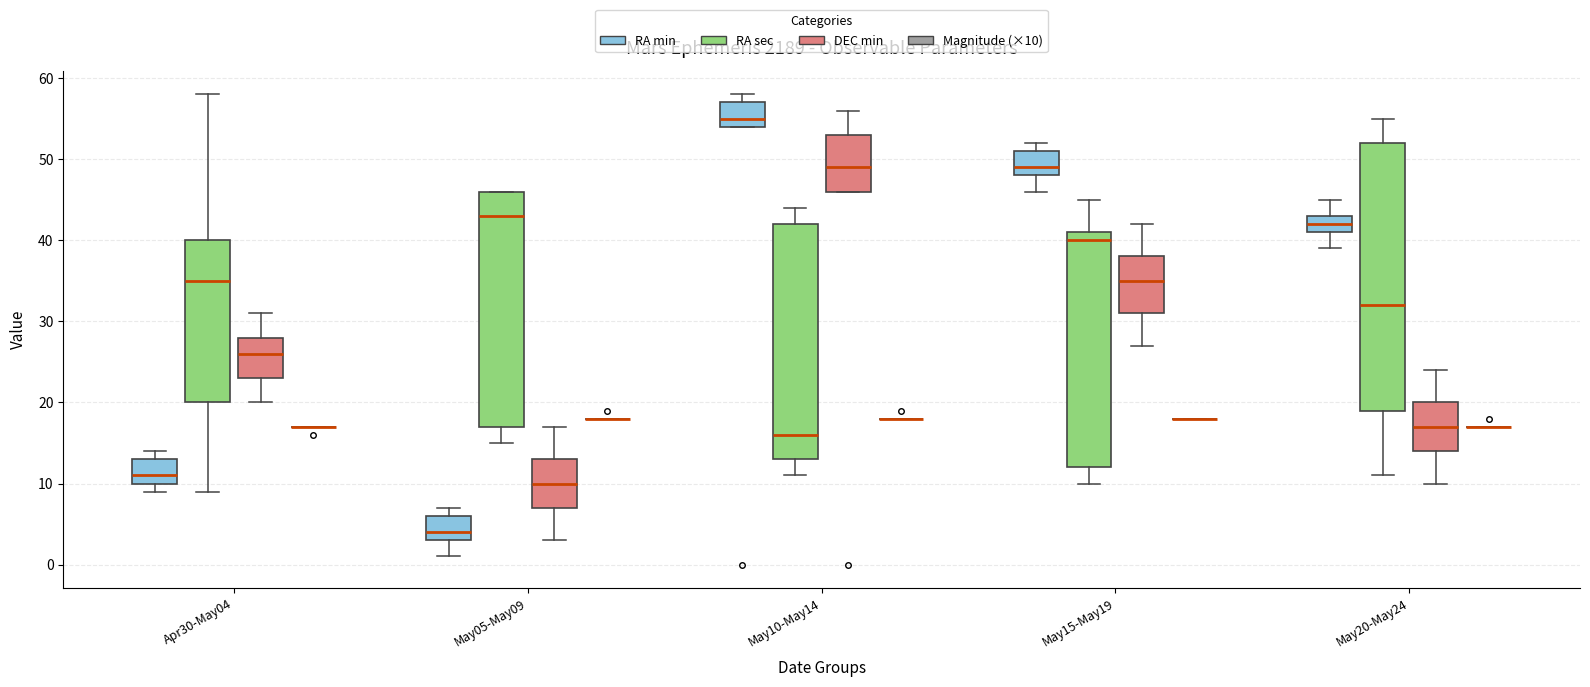

Reading left to right, transcribe this box plot: for each box, give where its median line is, the range the box spans, and where its two whiskers end, as read against the y-axis. The values are not printed on the chart, so give them approximately, as read against the axis.

Apr30-May04 (RA min): median 11, box 10 to 13, whiskers 9 to 14
Apr30-May04 (RA sec): median 35, box 20 to 40, whiskers 9 to 58
Apr30-May04 (DEC min): median 26, box 23 to 28, whiskers 20 to 31
Apr30-May04 (Magnitude (×10)): box collapsed to a line at 17, whiskers 17 to 17
May05-May09 (RA min): median 4, box 3 to 6, whiskers 1 to 7
May05-May09 (RA sec): median 43, box 17 to 46, whiskers 15 to 46
May05-May09 (DEC min): median 10, box 7 to 13, whiskers 3 to 17
May05-May09 (Magnitude (×10)): box collapsed to a line at 18, whiskers 18 to 18
May10-May14 (RA min): median 55, box 54 to 57, whiskers 54 to 58
May10-May14 (RA sec): median 16, box 13 to 42, whiskers 11 to 44
May10-May14 (DEC min): median 49, box 46 to 53, whiskers 46 to 56
May10-May14 (Magnitude (×10)): box collapsed to a line at 18, whiskers 18 to 18
May15-May19 (RA min): median 49, box 48 to 51, whiskers 46 to 52
May15-May19 (RA sec): median 40, box 12 to 41, whiskers 10 to 45
May15-May19 (DEC min): median 35, box 31 to 38, whiskers 27 to 42
May15-May19 (Magnitude (×10)): box collapsed to a line at 18, whiskers 18 to 18
May20-May24 (RA min): median 42, box 41 to 43, whiskers 39 to 45
May20-May24 (RA sec): median 32, box 19 to 52, whiskers 11 to 55
May20-May24 (DEC min): median 17, box 14 to 20, whiskers 10 to 24
May20-May24 (Magnitude (×10)): box collapsed to a line at 17, whiskers 17 to 17